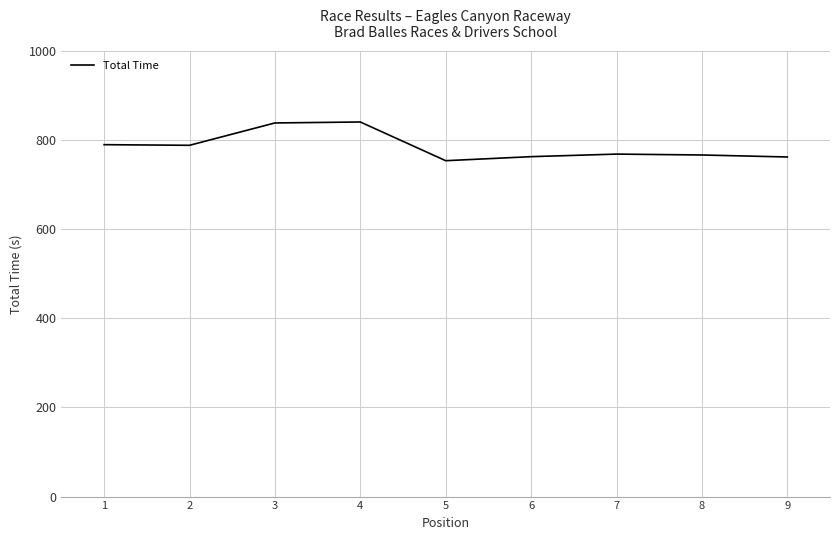

The value at 9 is 762.3. True or false?

True